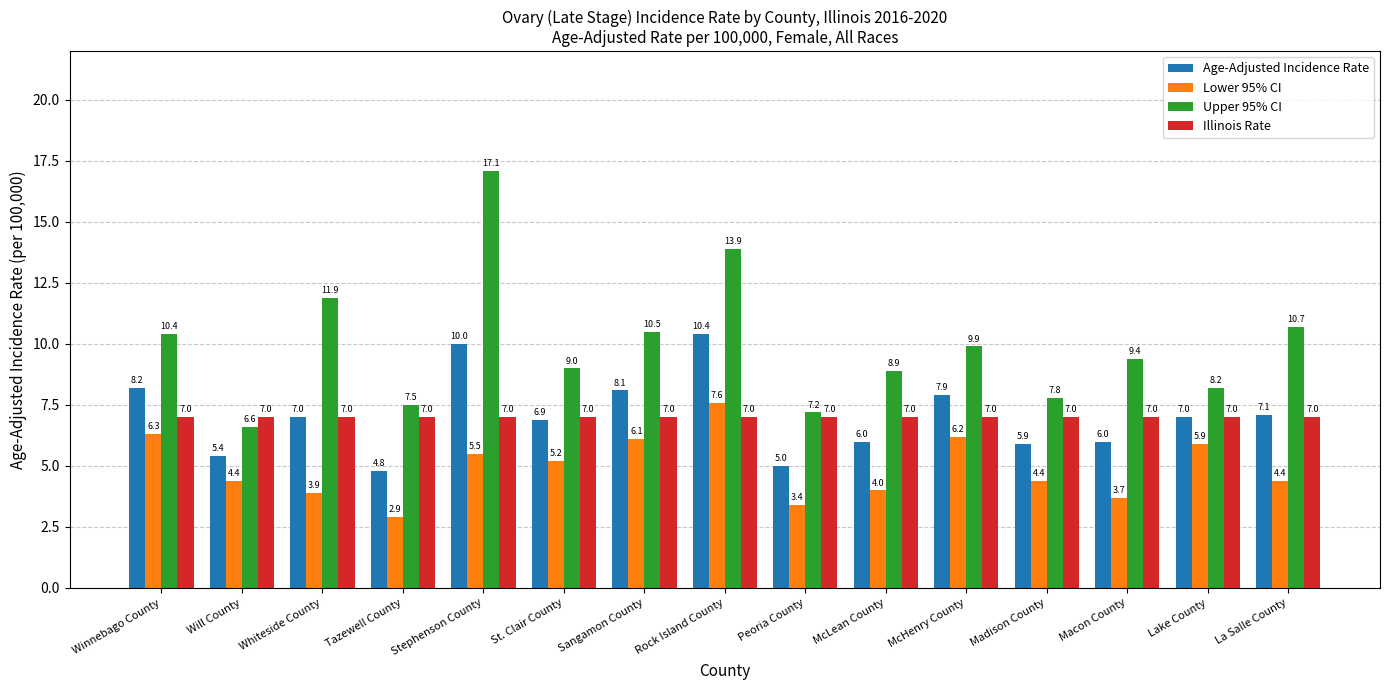

At how many categories does at least one series exceed 8?

11